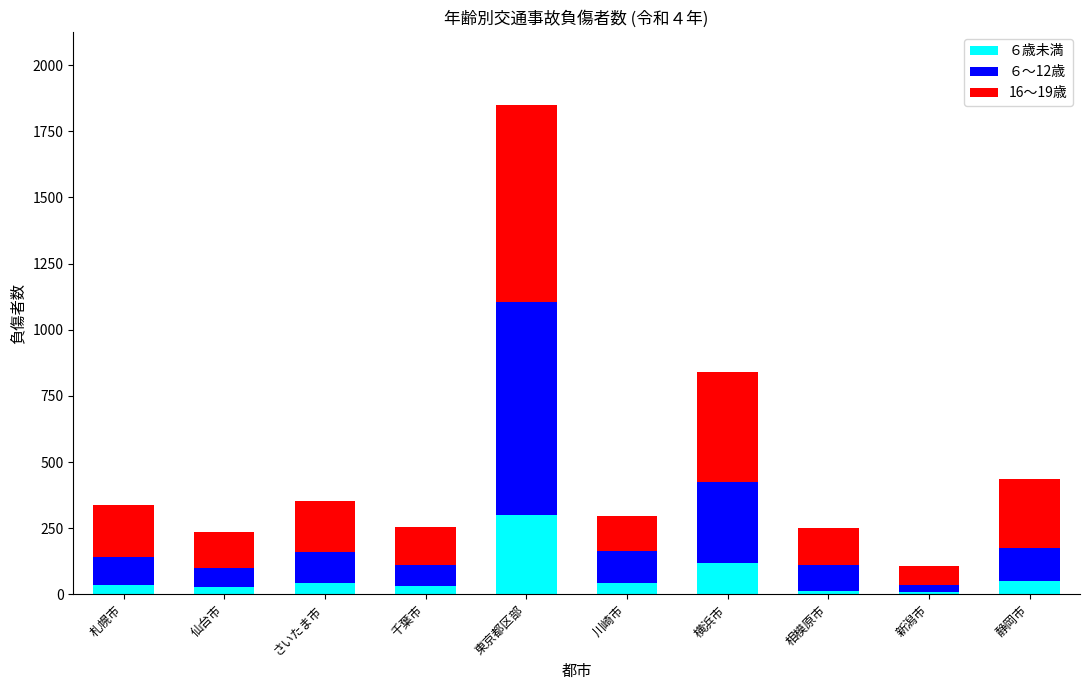

At which label does ６歳未満 reach its peak?

東京都区部